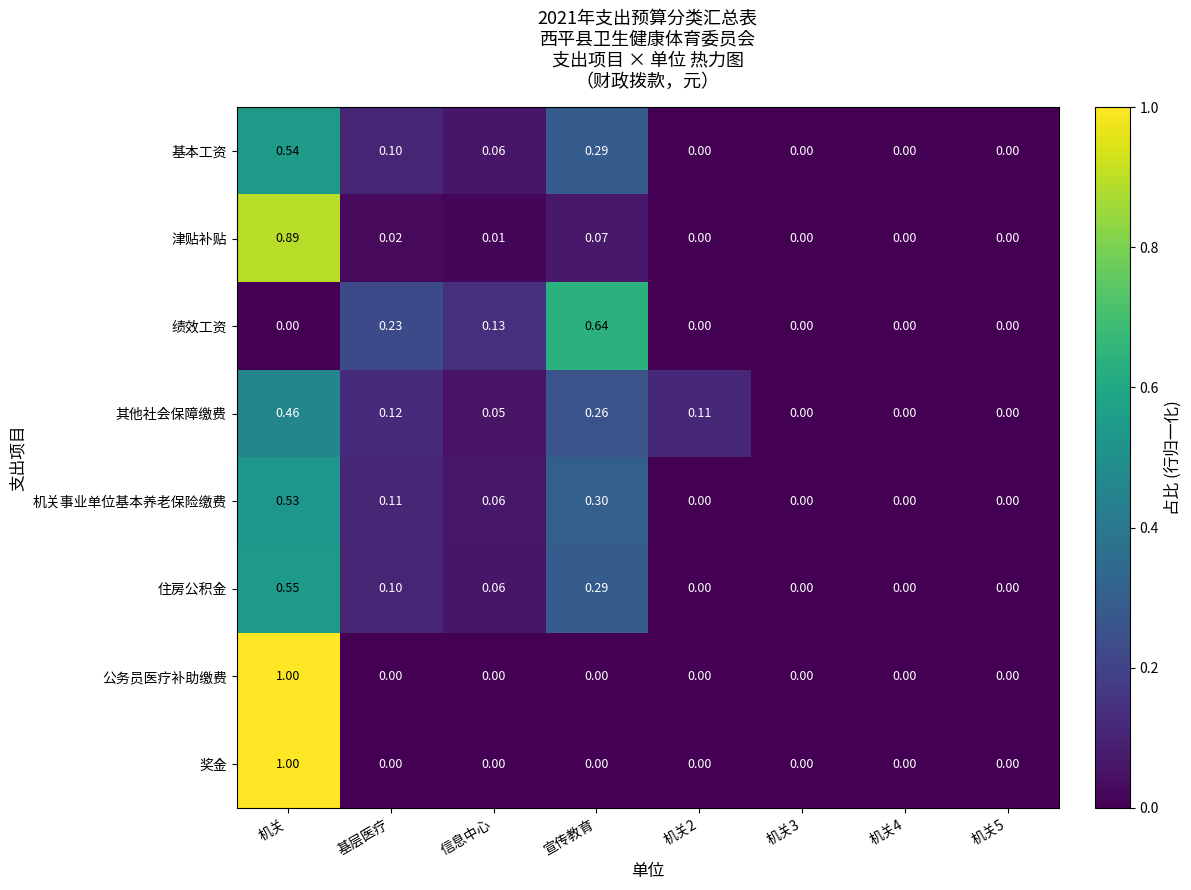

What is the total value across all series at 宣传教育?

1.9